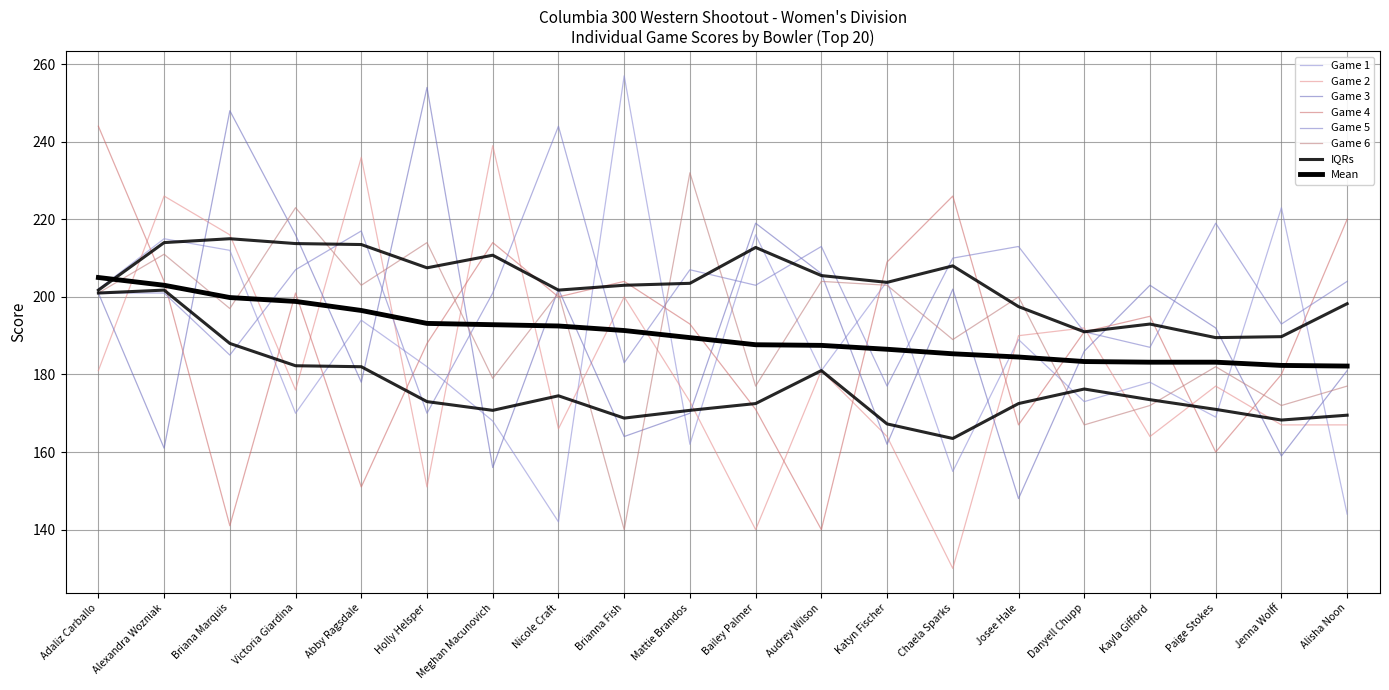

How many interior local valleys does the Game 5 series have?

7